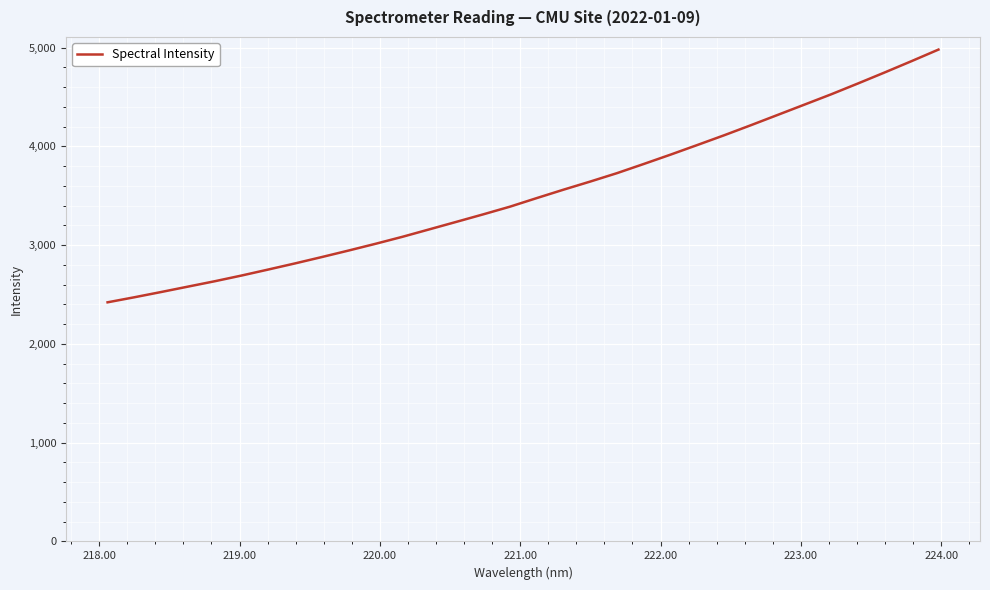

How many categories are shown in the chart?

32